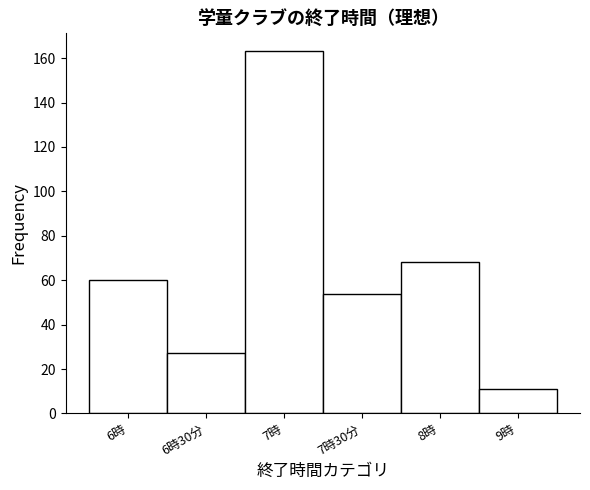

Reading left to right, list all the values displayed in this chart.

60	27	163	54	68	11